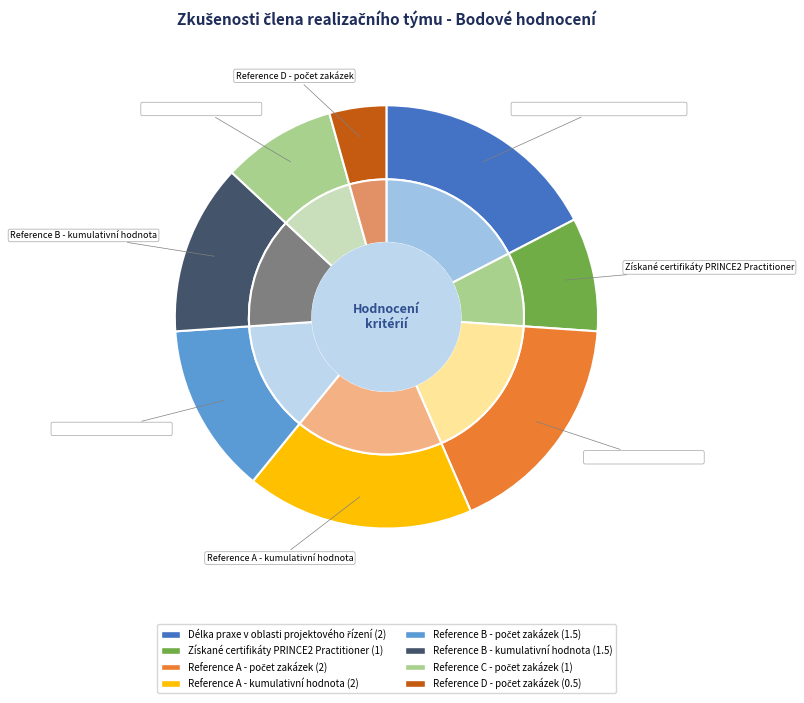

To the nearest percent, what percentage of the pie is Získané certifikáty PRINCE2 Practitioner?

9%